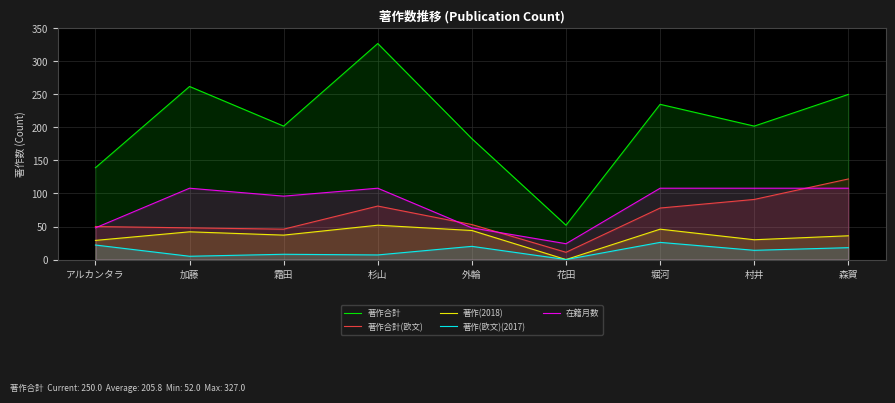

Is it true that 著作(2018) equals 29 at アルカンタラ?

True